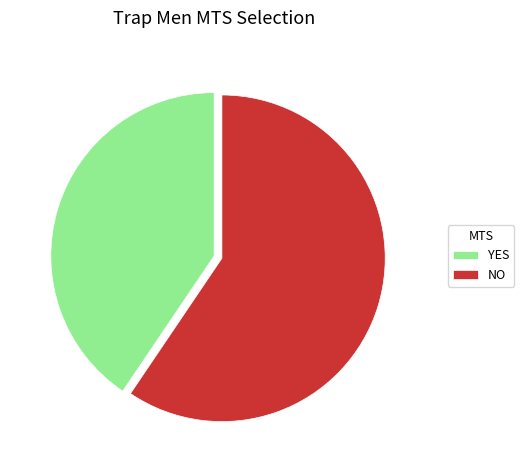

Do NO and YES together represent more than half of the pie?

Yes